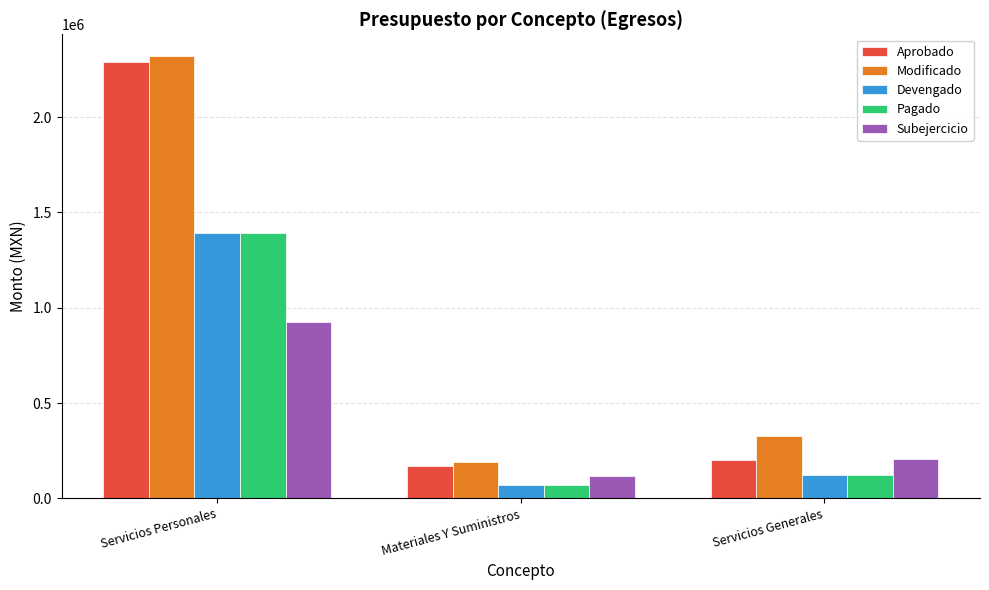

Which category has the lowest value across all series?

Materiales Y Suministros